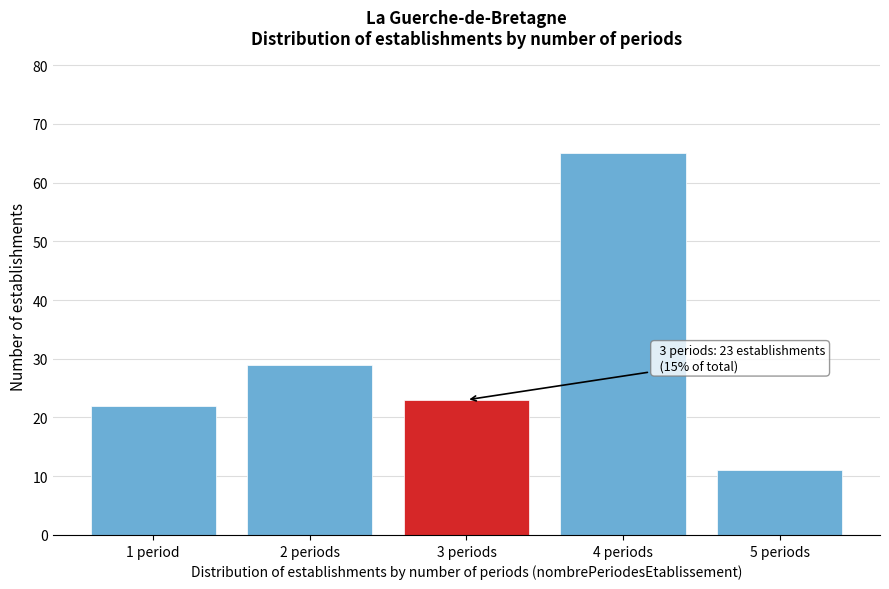

Reading left to right, what are all the values shown in this chart?

22	29	23	65	11